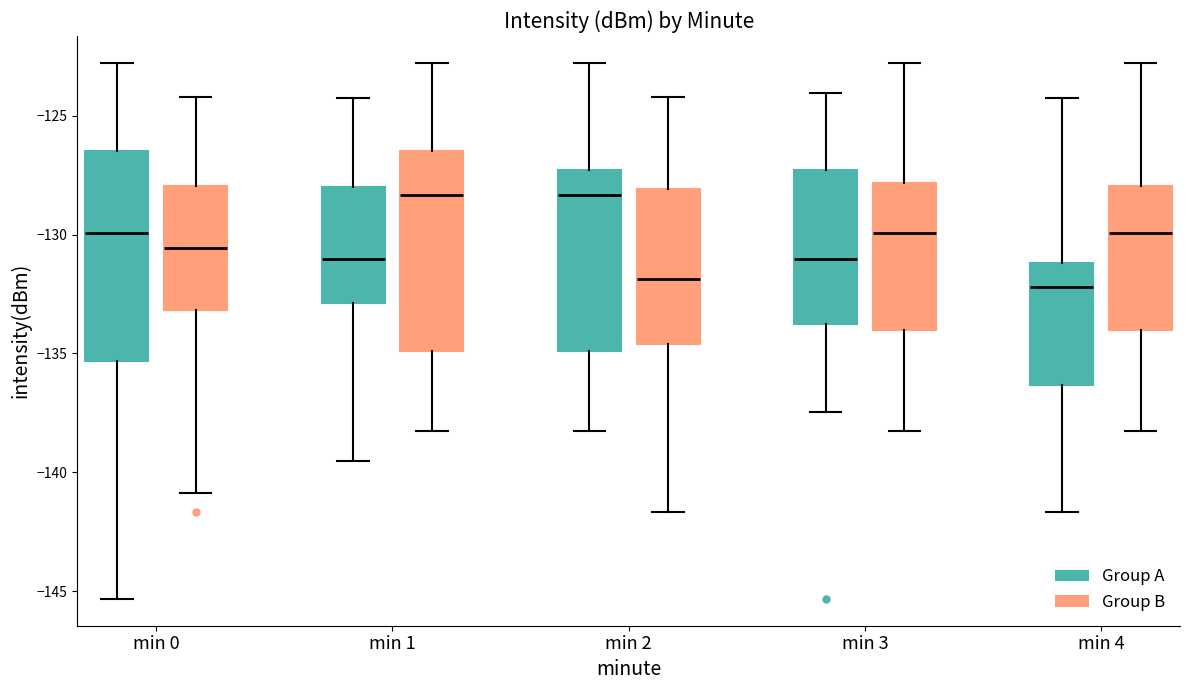

Where is the lower edge of the box for min 4 (Group B) on the y-axis? The values are not printed on the chart, so give them approximately, as read against the axis.

-134.0